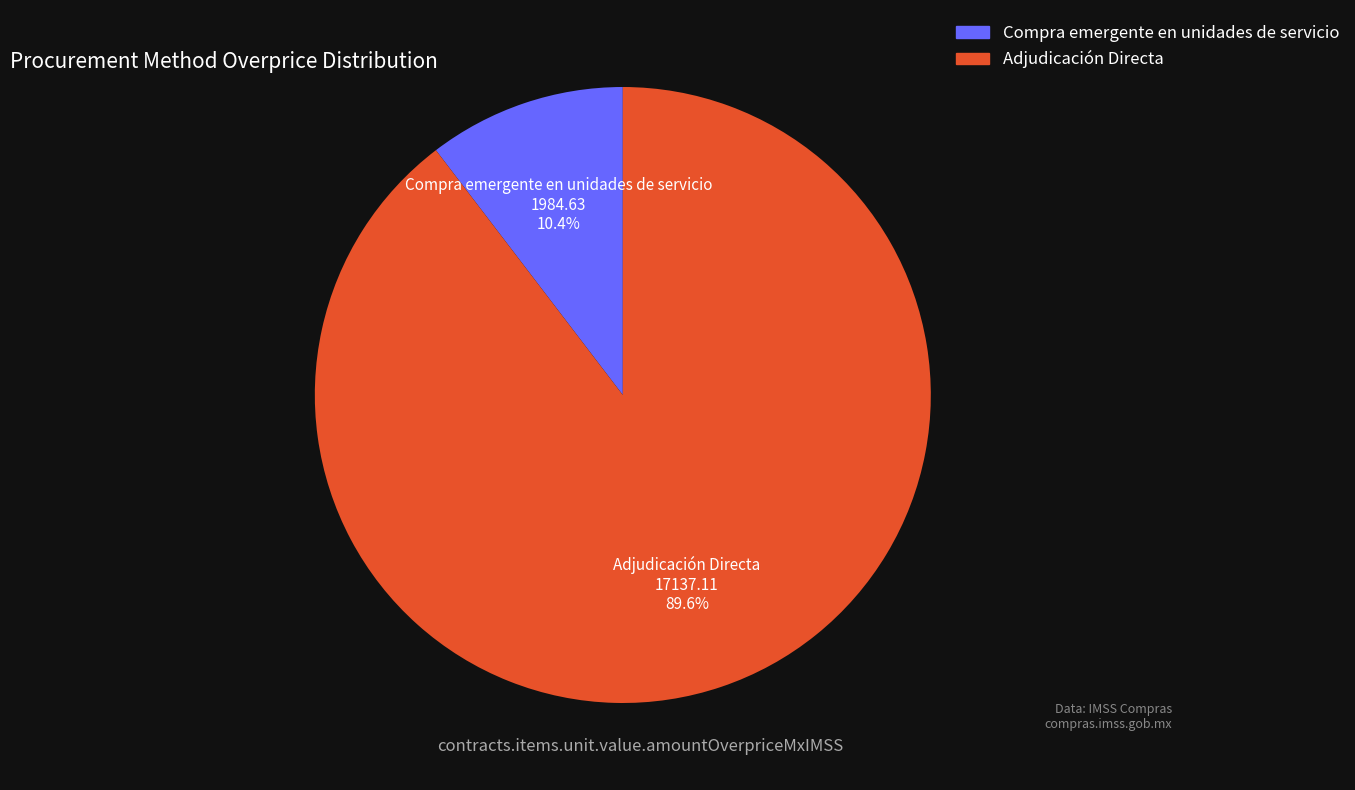

Rank the categories by value from lowest to highest.

Compra emergente en unidades de servicio, Adjudicación Directa